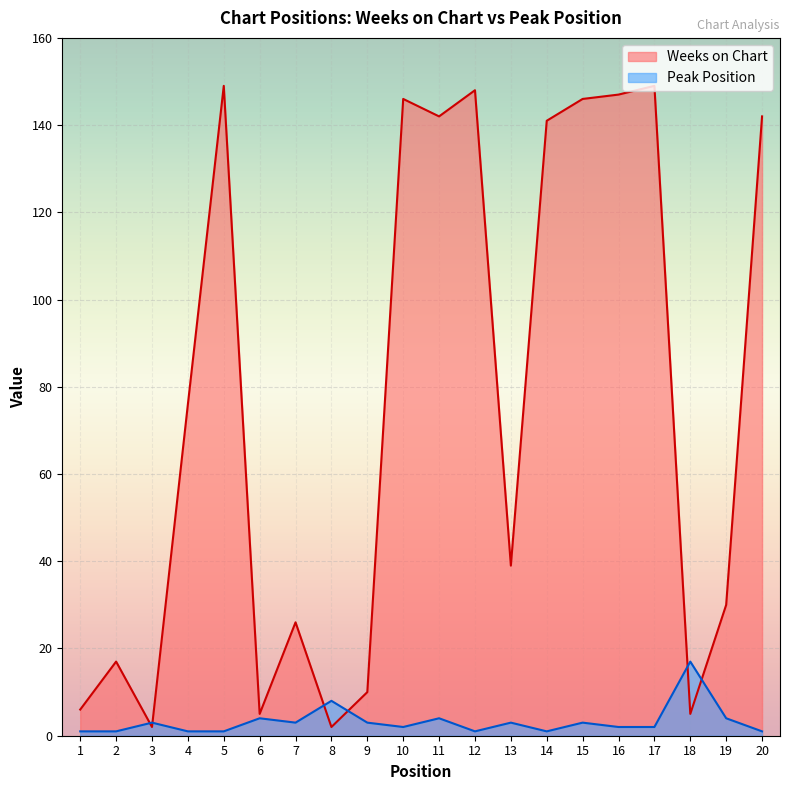

Rank the series at 19 from lowest to highest value.

Peak Position, Weeks on Chart